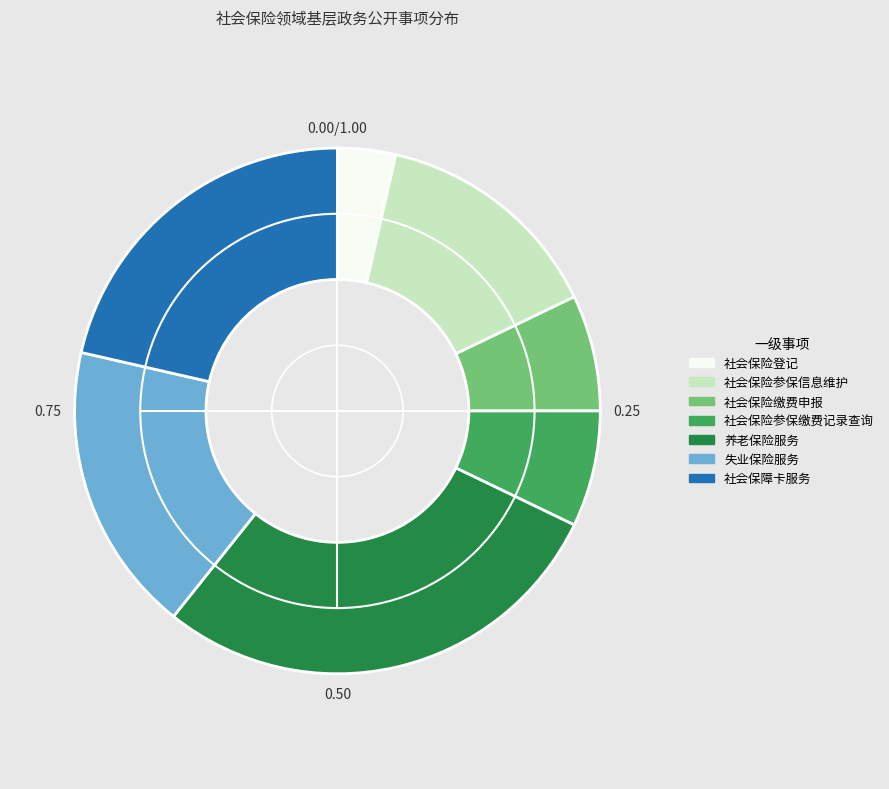

Which category has the smallest portion of the pie?

社会保险登记